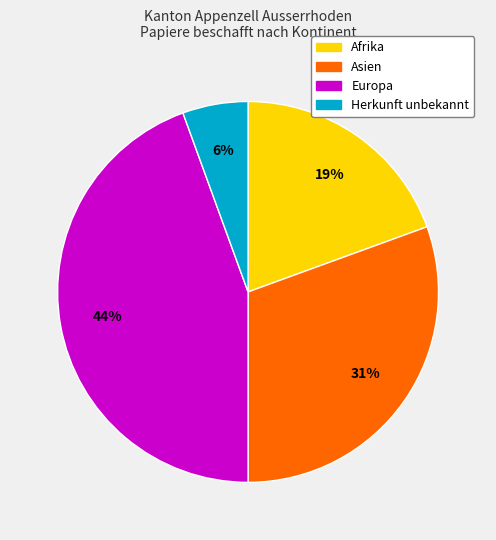

How many segments does this pie chart have?

4